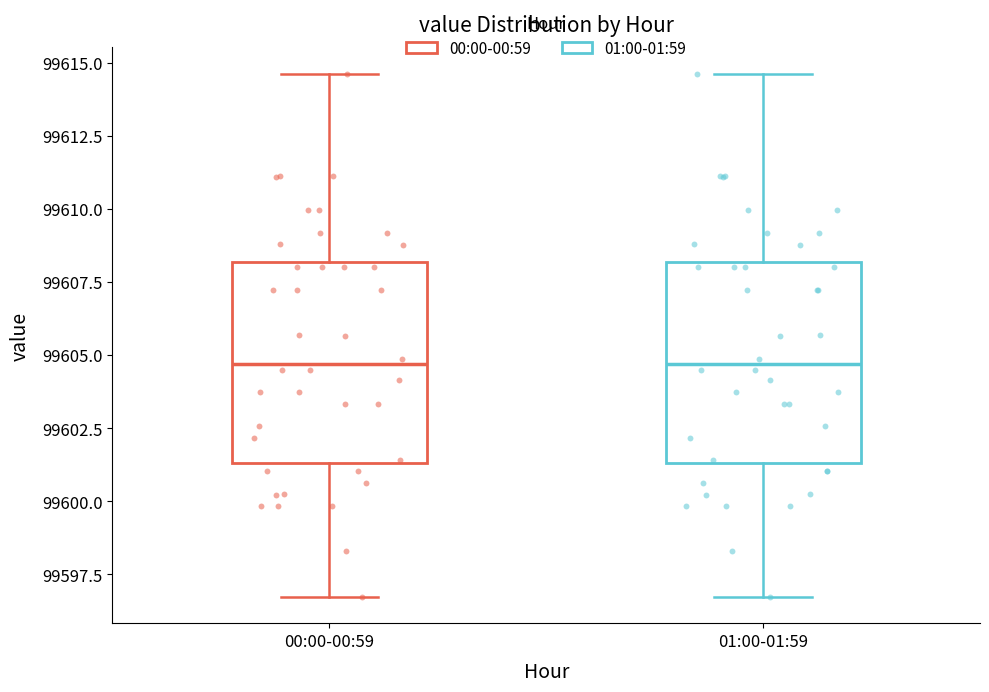

Where does the median line of the box for 01:00-01:59 sit on the y-axis? The values are not printed on the chart, so give them approximately, as read against the axis.

99604.5